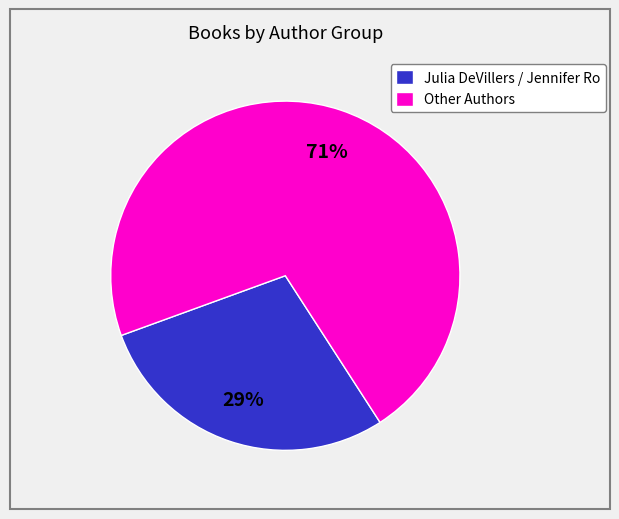

Does any single category account for the majority?

Yes